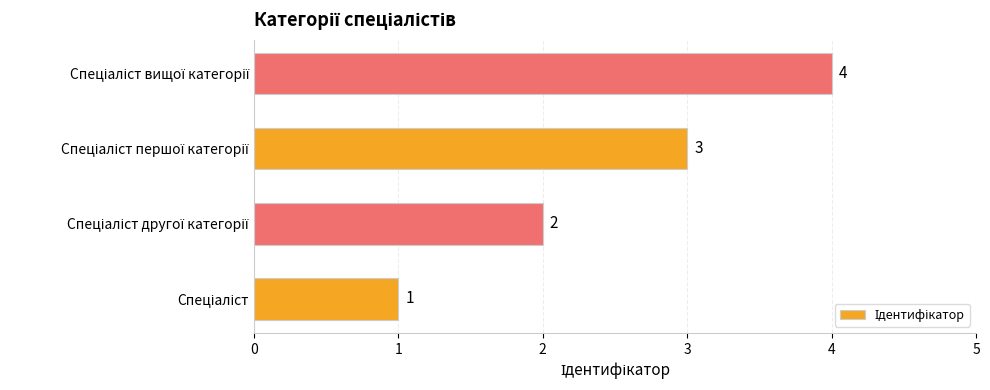

What is the sum of all values?

10